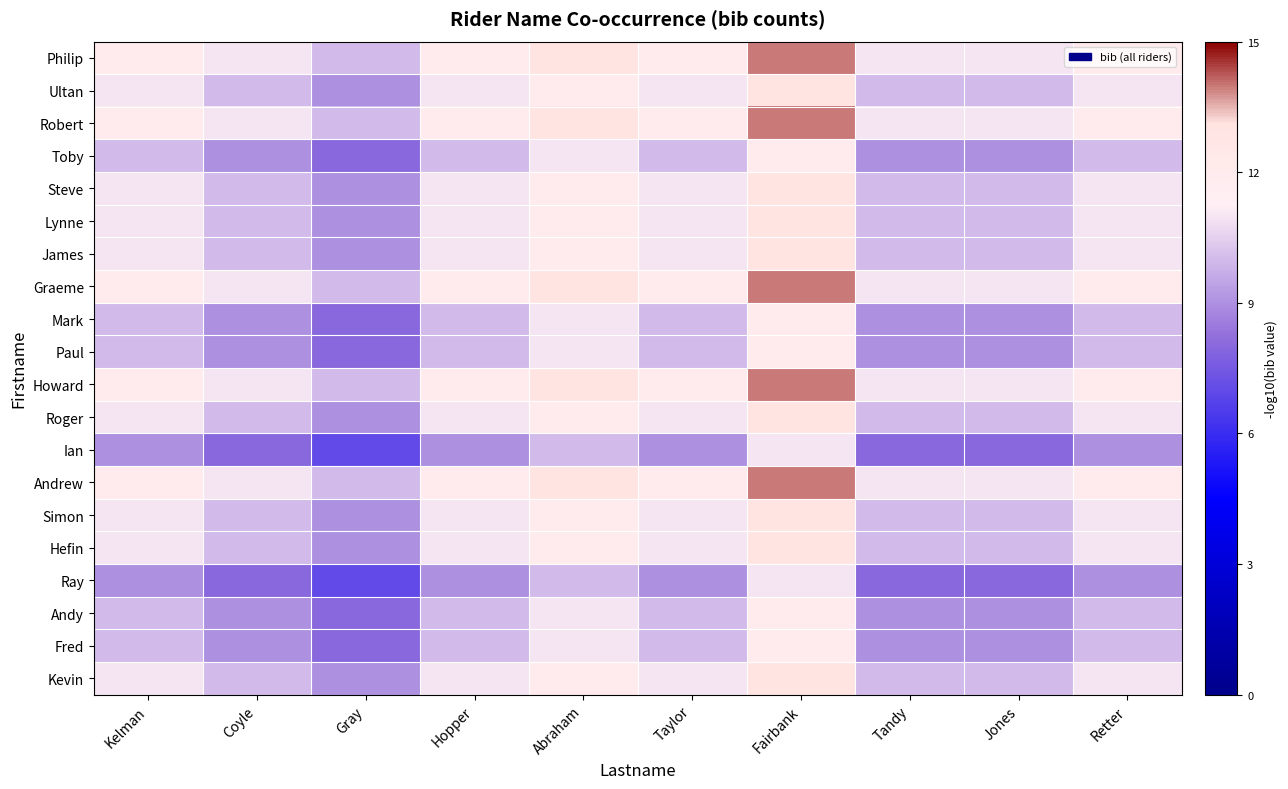

What is the difference between the highest and lowest values at Tandy?

3